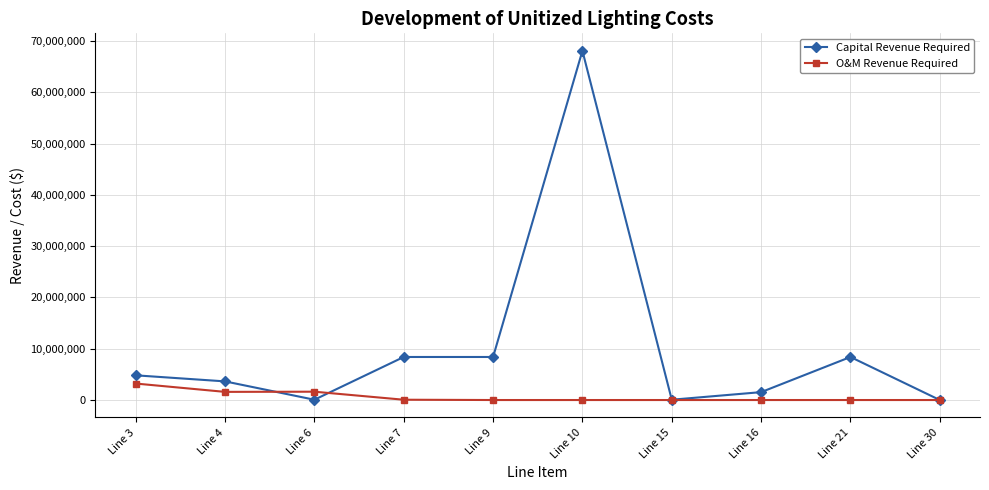

Which series has the largest total across all categories?

Capital Revenue Required